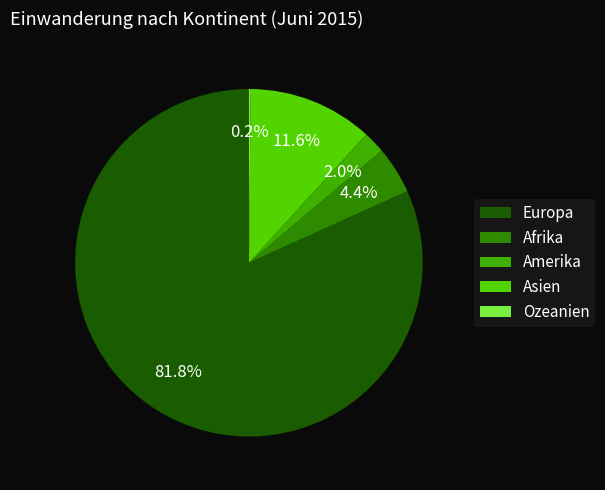

To the nearest percent, what is the difference between the largest and smallest slice percentages?

82%